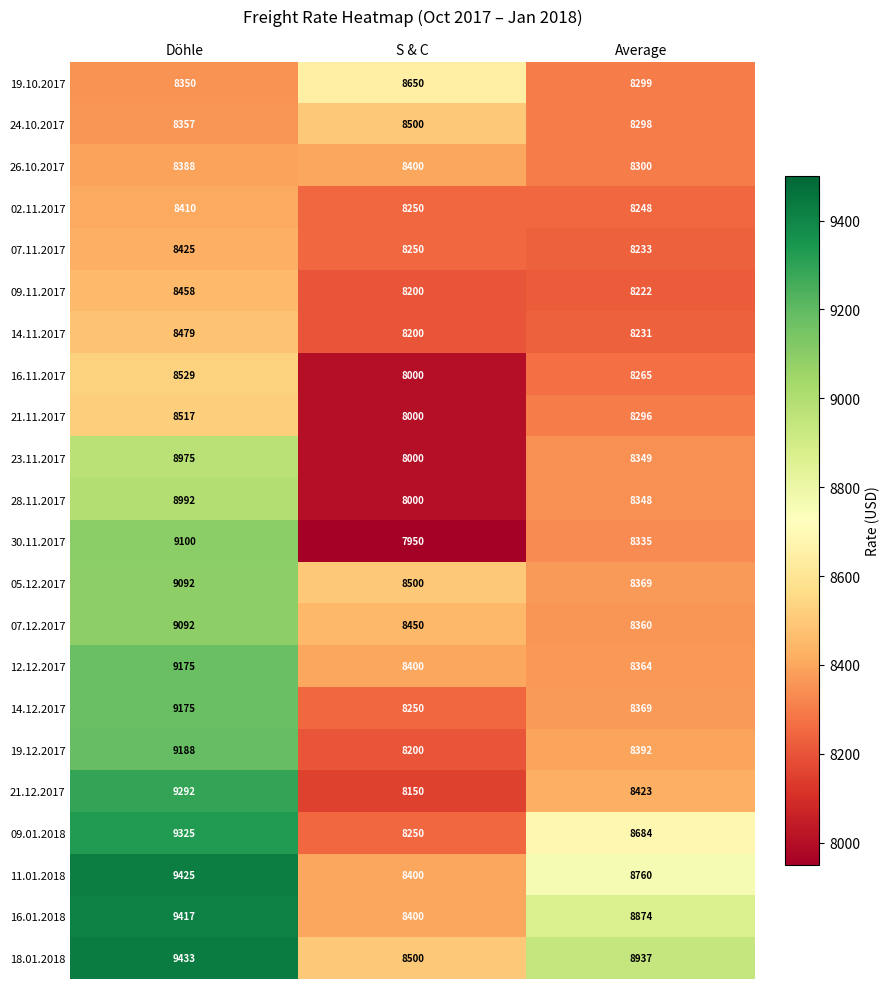

What is the total value across all series at Average?

184956